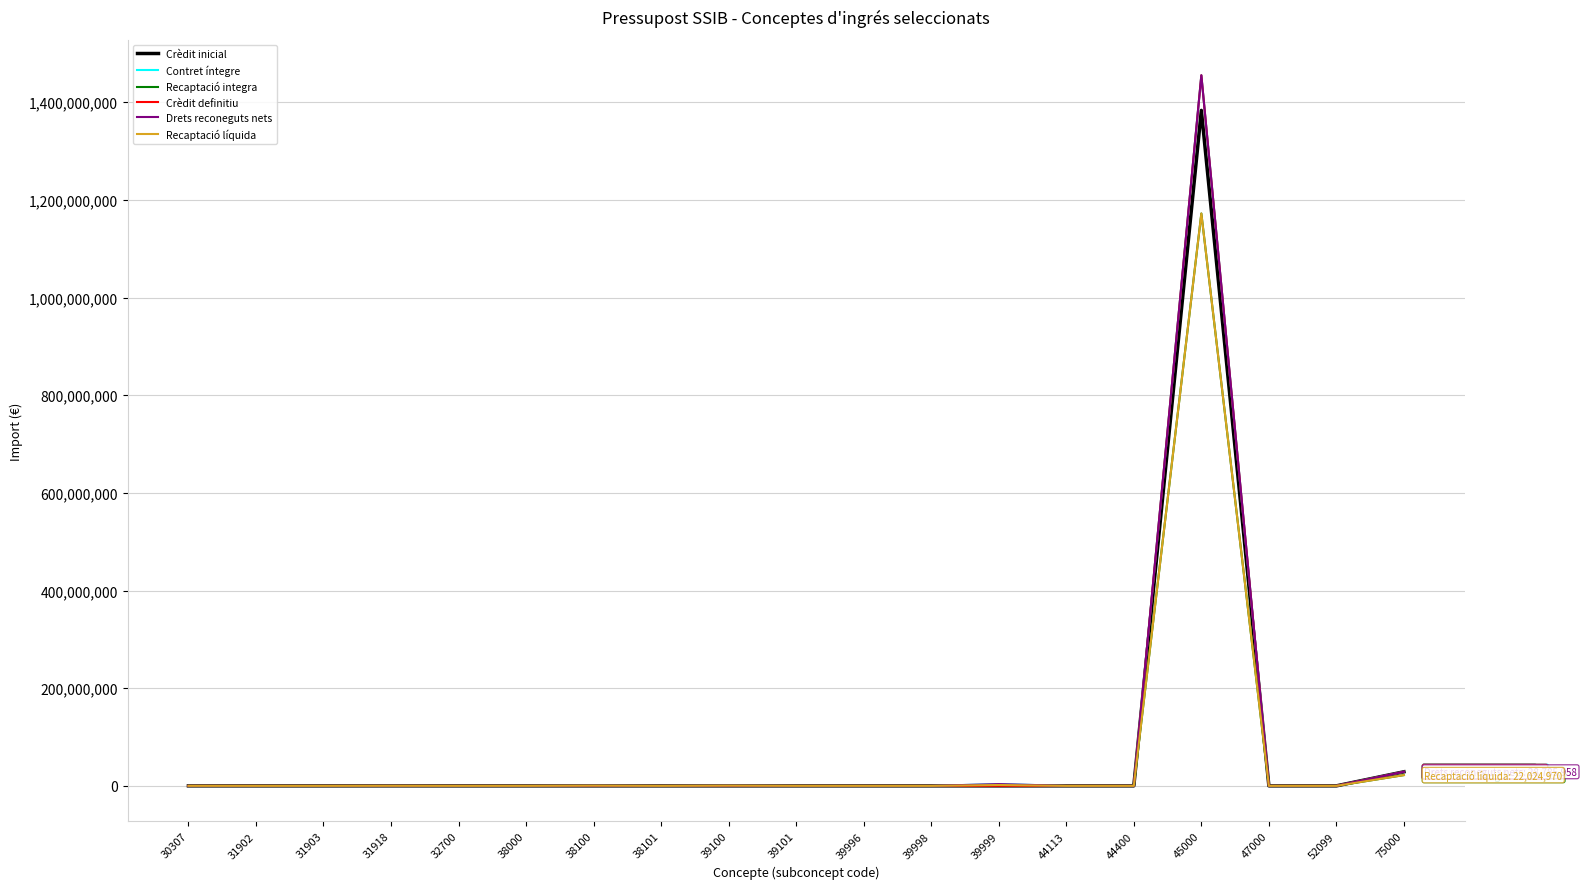

Does the chart have visible grid lines?

Yes